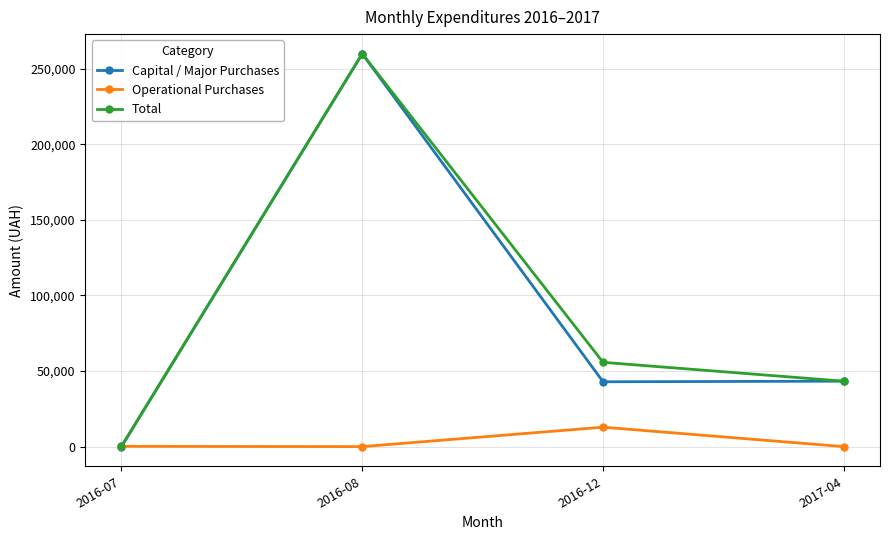

What is the difference between the maximum and second lowest values in the Capital / Major Purchases series?

216990.2